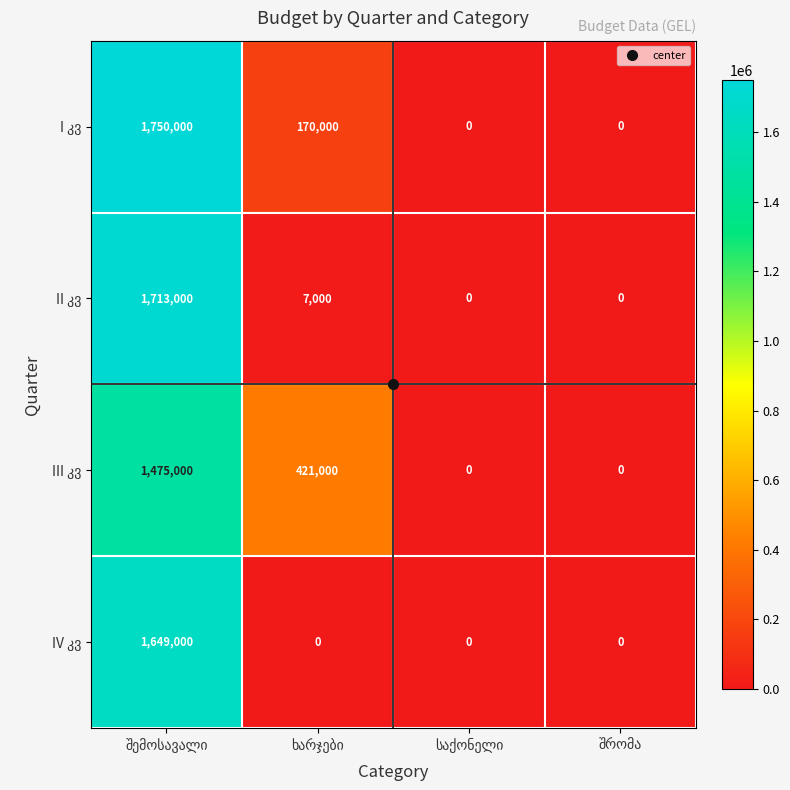

Which series changed the most between შემოსავალი and საქონელი?

I კვ